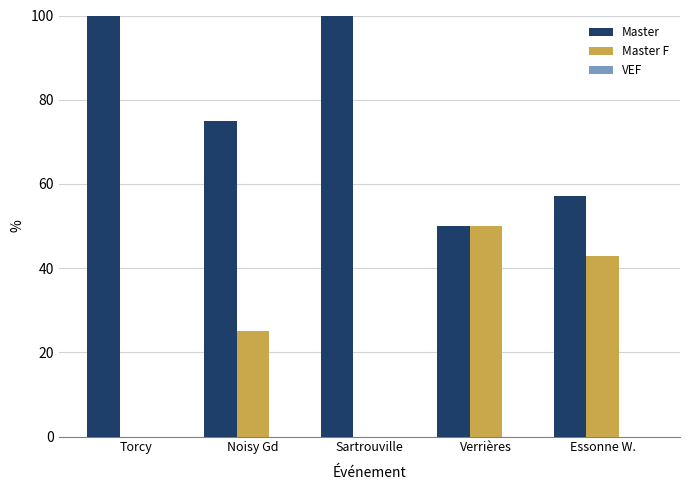

How many groups of bars are there?

5